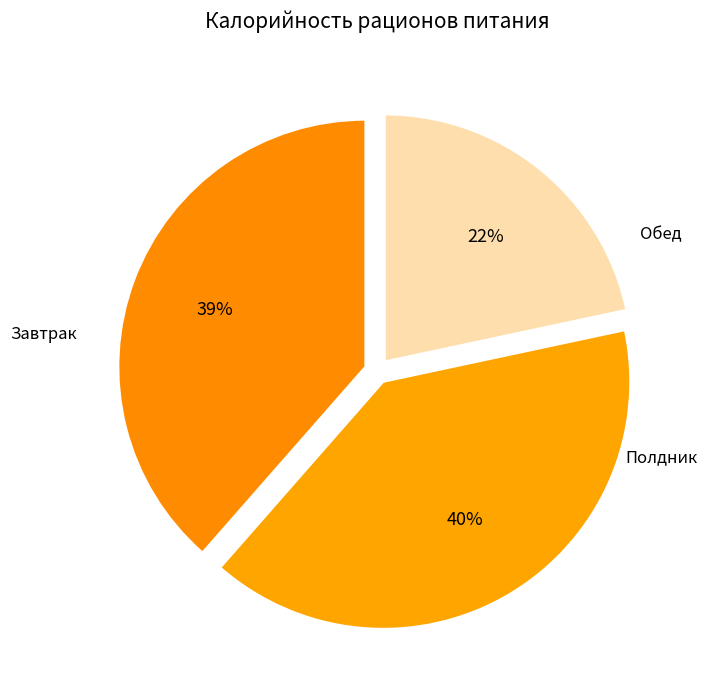

Count the number of slices in the pie.

3